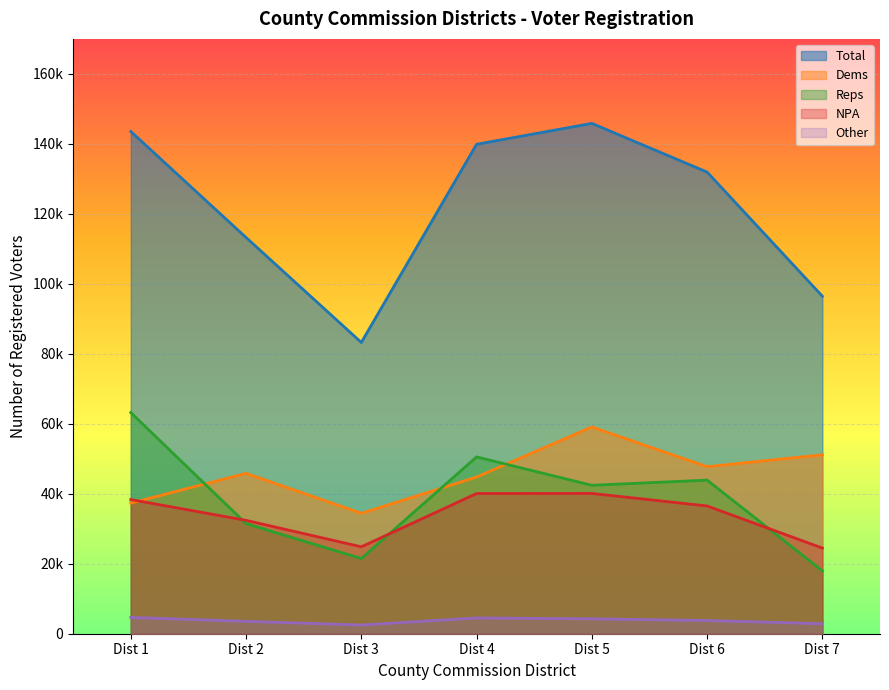

How many lines are shown in the chart?

5